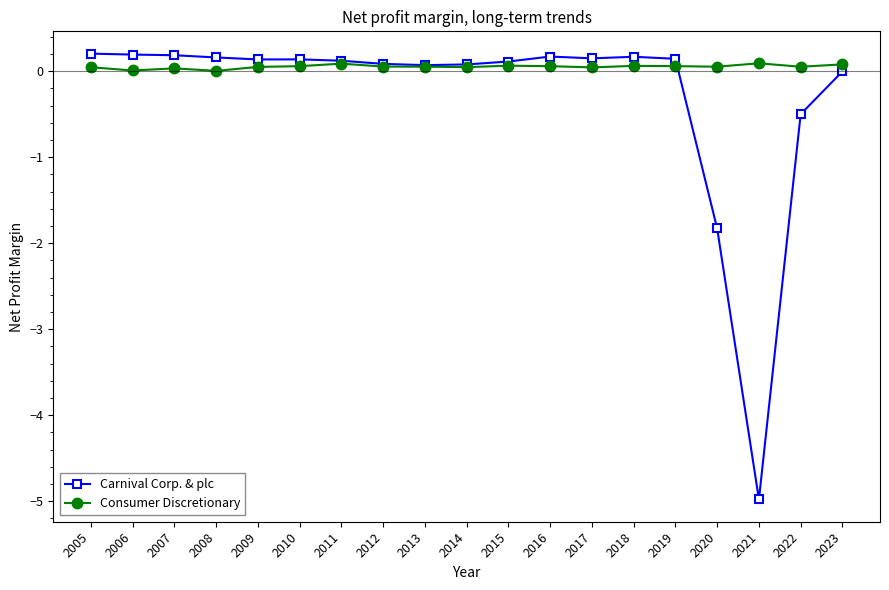

What is the total value across all series at 2007?

0.2